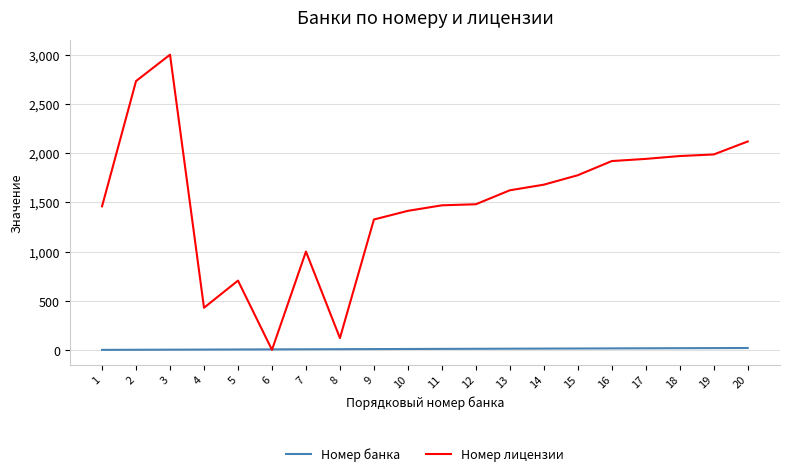

Is the value of Номер банка at 6 greater than the value of Номер лицензии at 7?

No